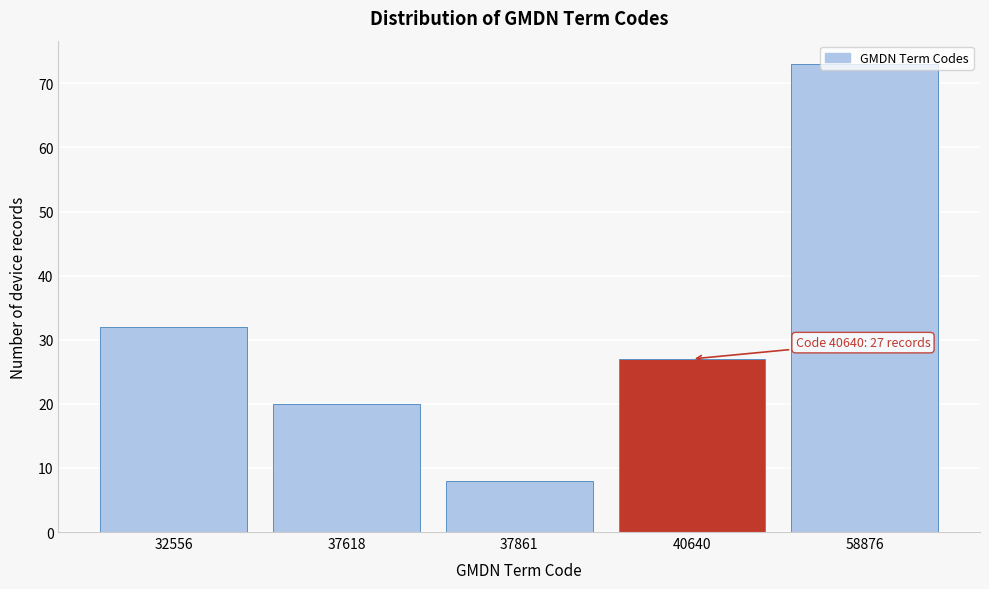

Which has a higher value, 37861 or 40640?

40640